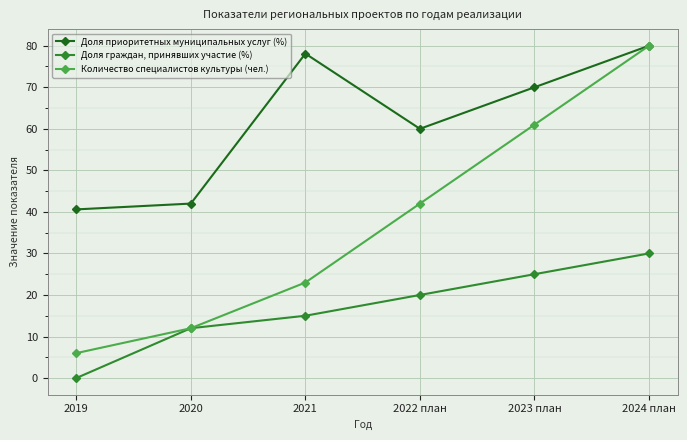

At how many categories does at least one series exceed 48?

4